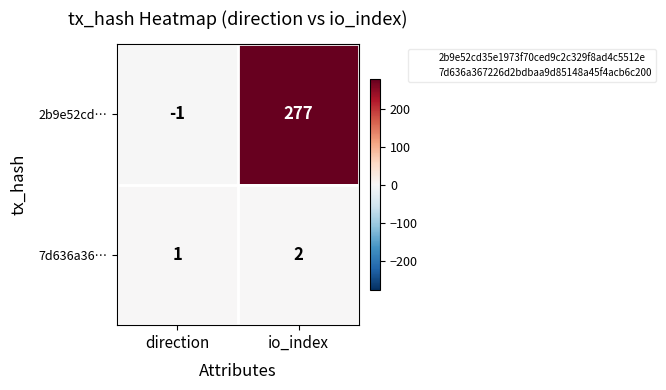

Count the number of categories in the chart.

2